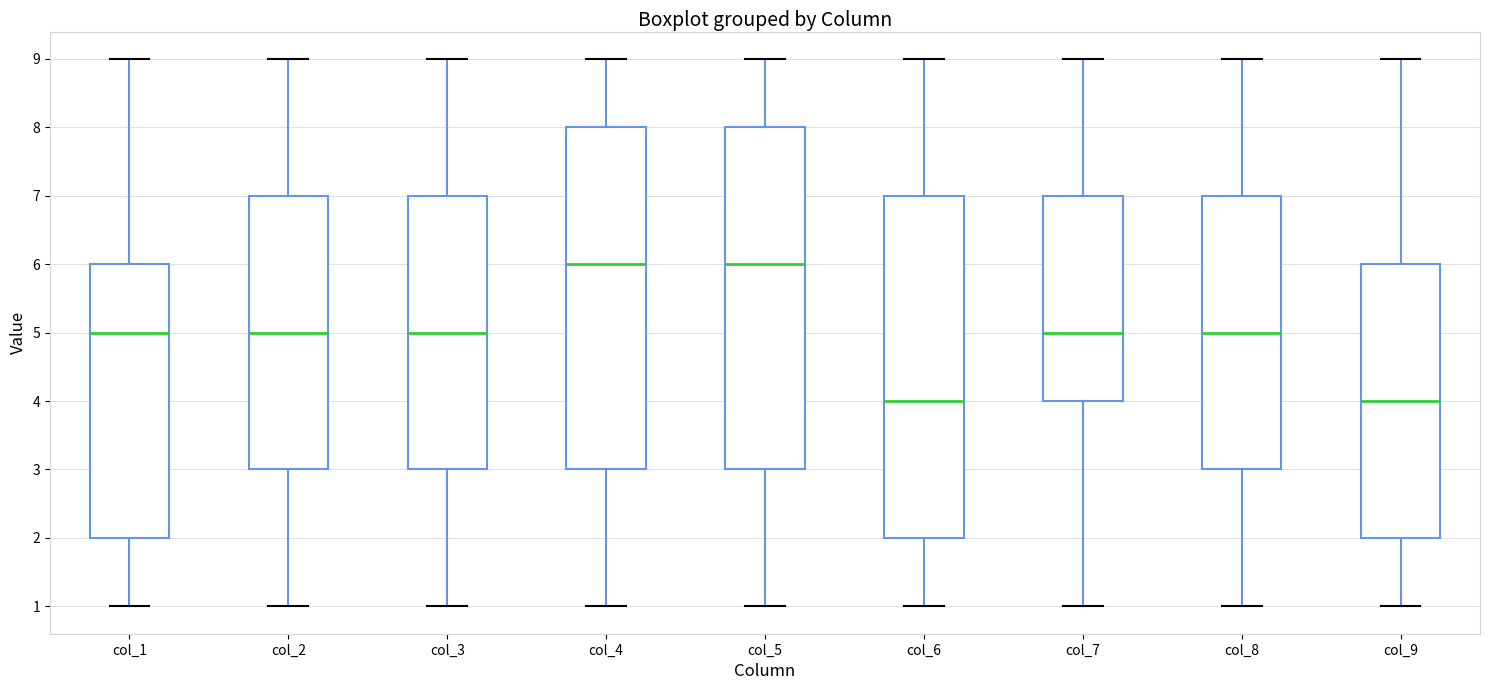

Where is the lower edge of the box for col_8 on the y-axis? The values are not printed on the chart, so give them approximately, as read against the axis.

3